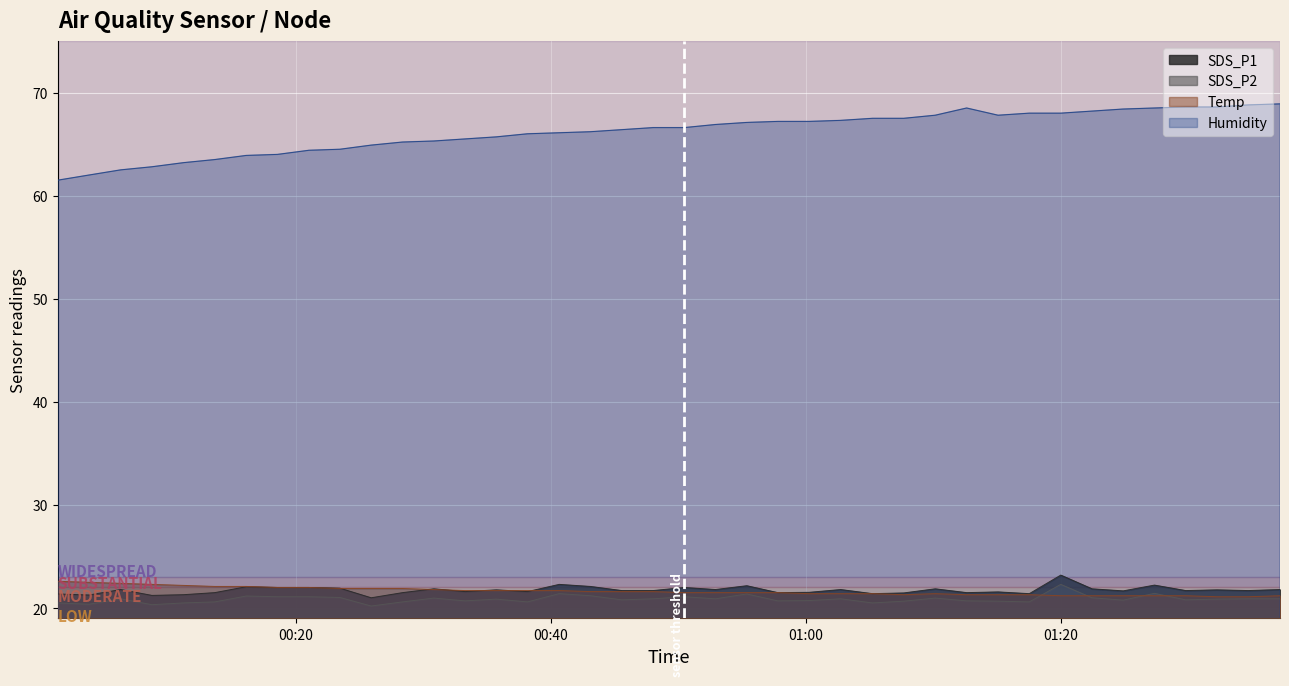

What is the greatest value displayed?

68.9